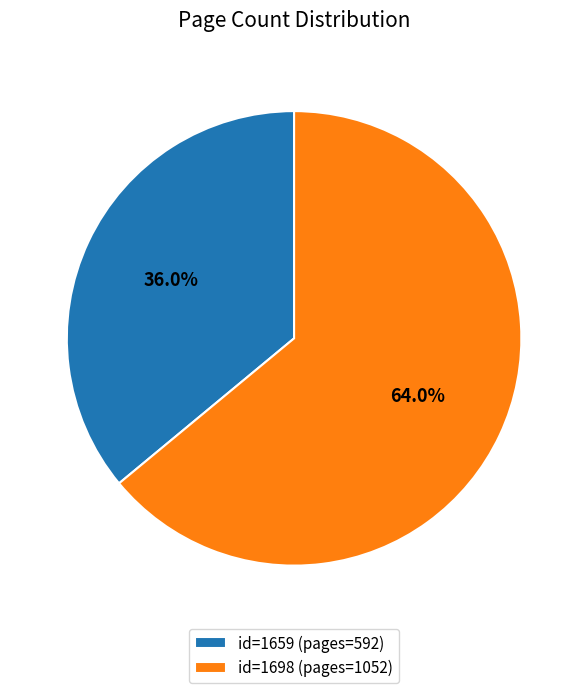

What is the largest slice in the pie chart?

id=1698 (pages=1052)